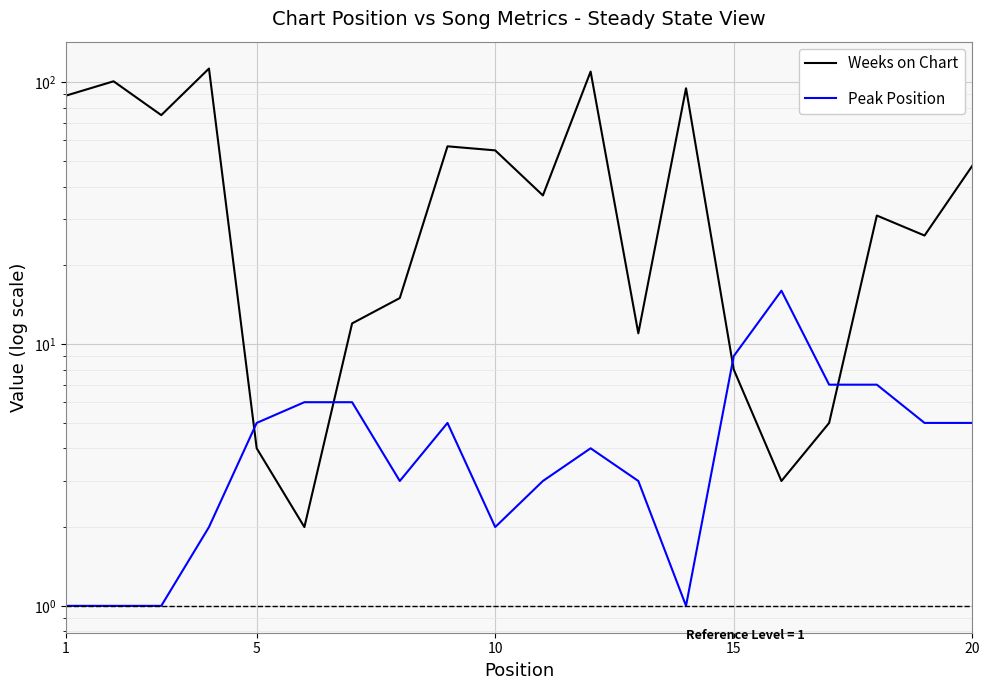

True or false: Peak Position has a value of 5 at 5.

True